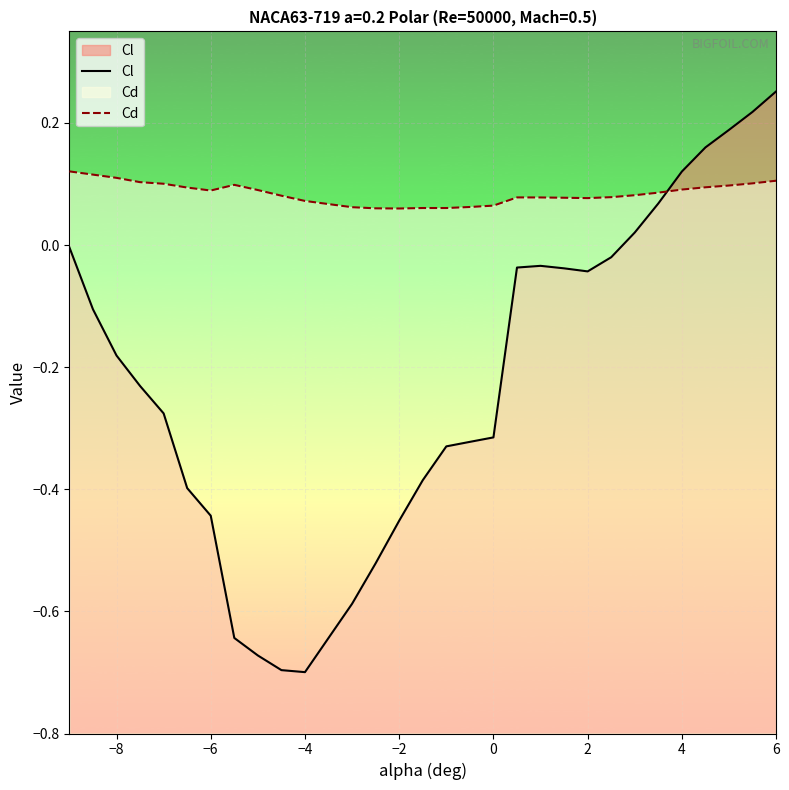

True or false: Cl has more than 1 points higher than both neighbors.

False